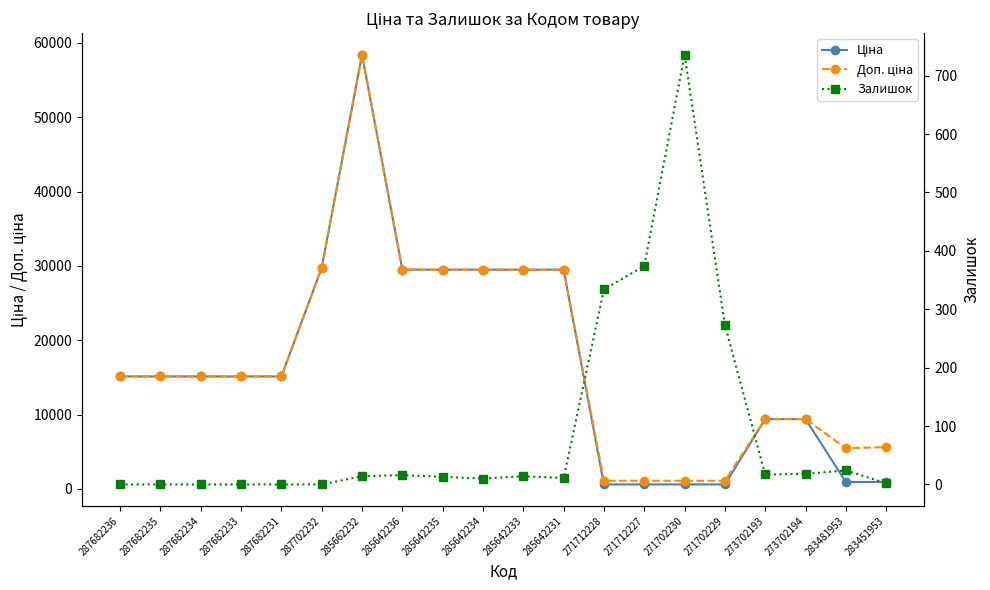

What is the difference between the second highest and minimum values in the Ціна series?

29157.3